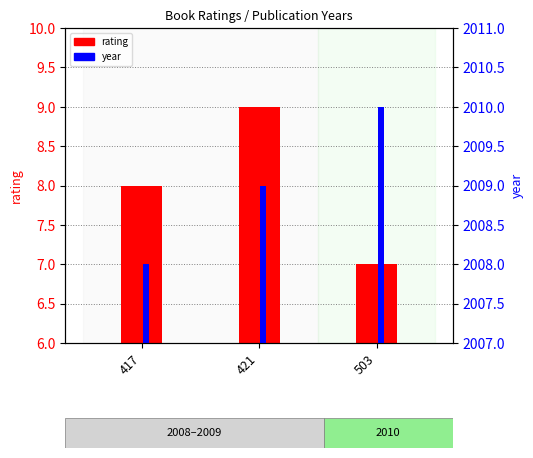

At which label does year first exceed 2009?

503